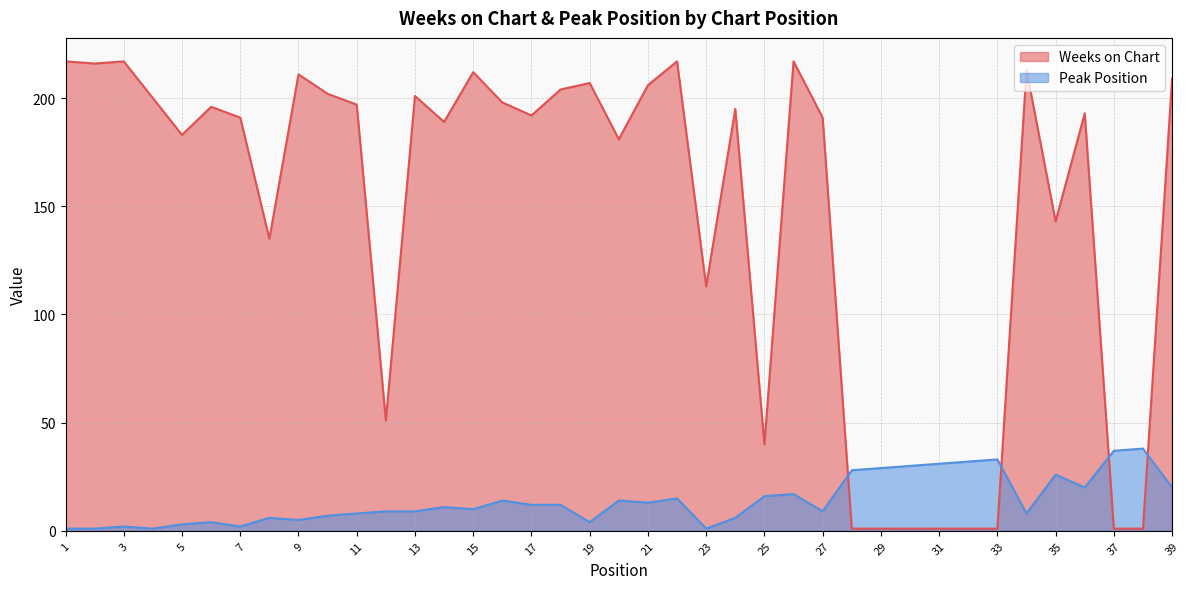

How many lines are shown in the chart?

2